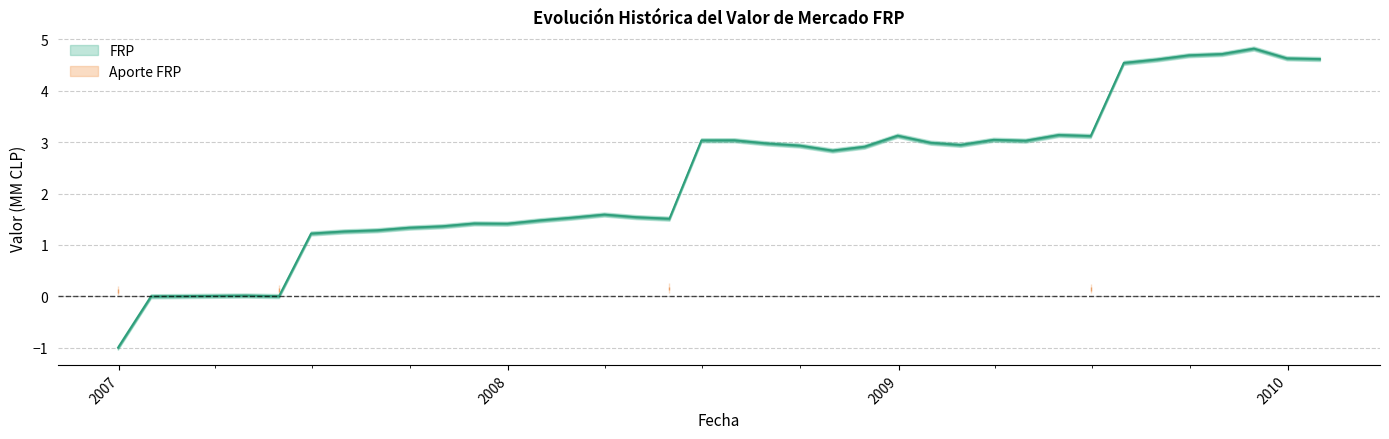

True or false: the data has more than 1 interior local peaks.

True